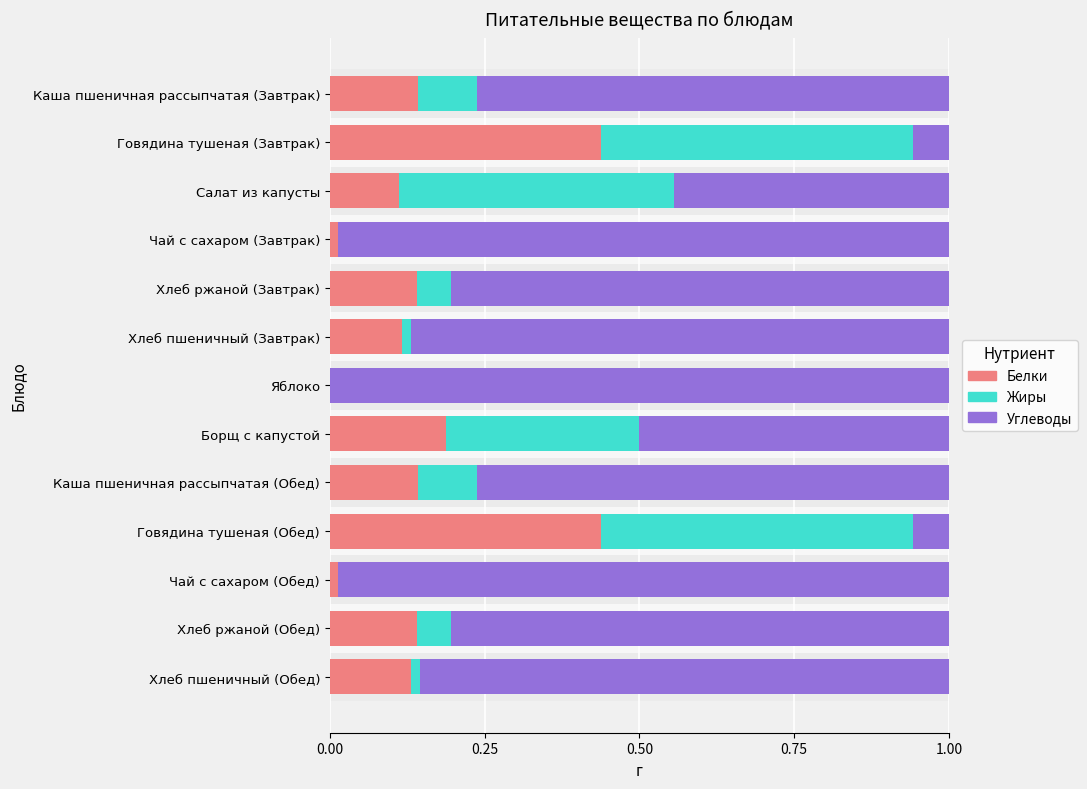

What is the highest value of the Жиры series?

0.5